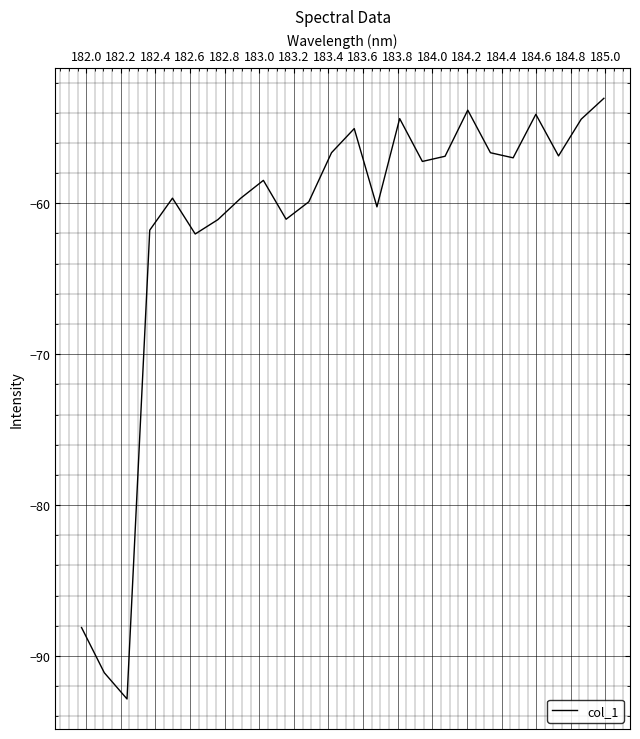

What is the minimum value shown in the chart?

-92.8